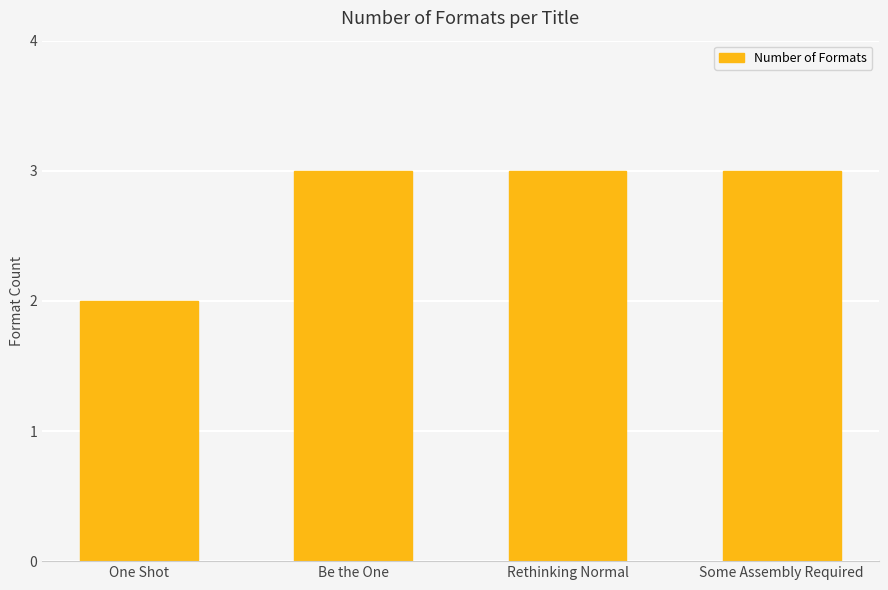

What is the difference between the maximum and minimum values?

1